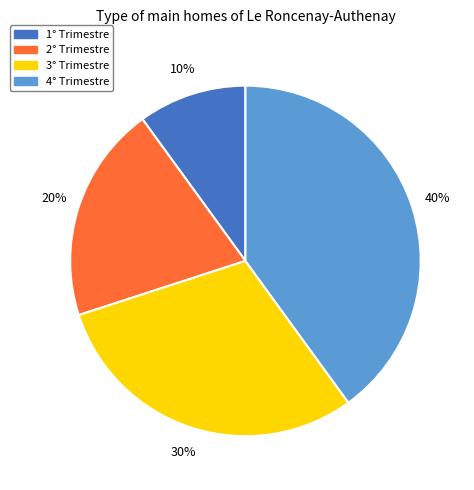

Is it true that 4° Trimestre is 40% of the pie?

True